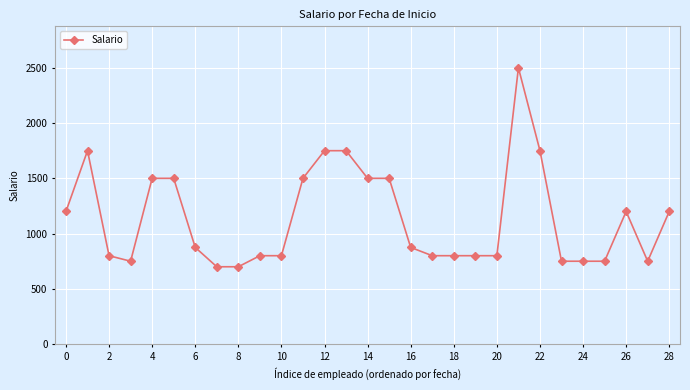

True or false: the data has more than 1 interior local peaks.

True